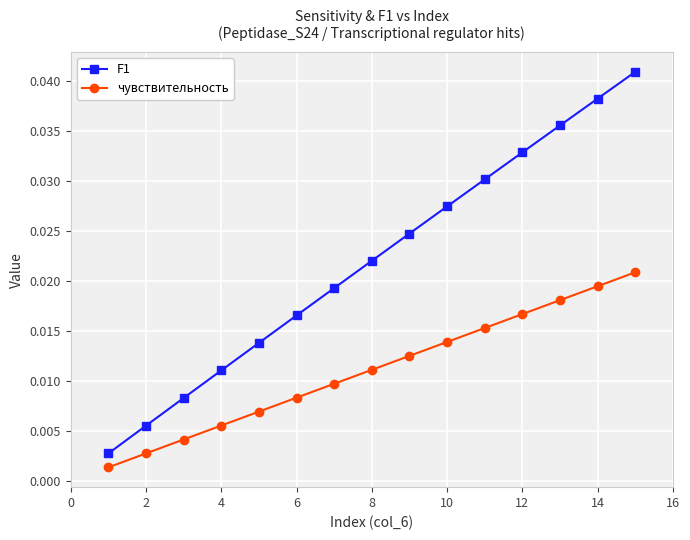

Is this an area chart (filled region under the line)?

No